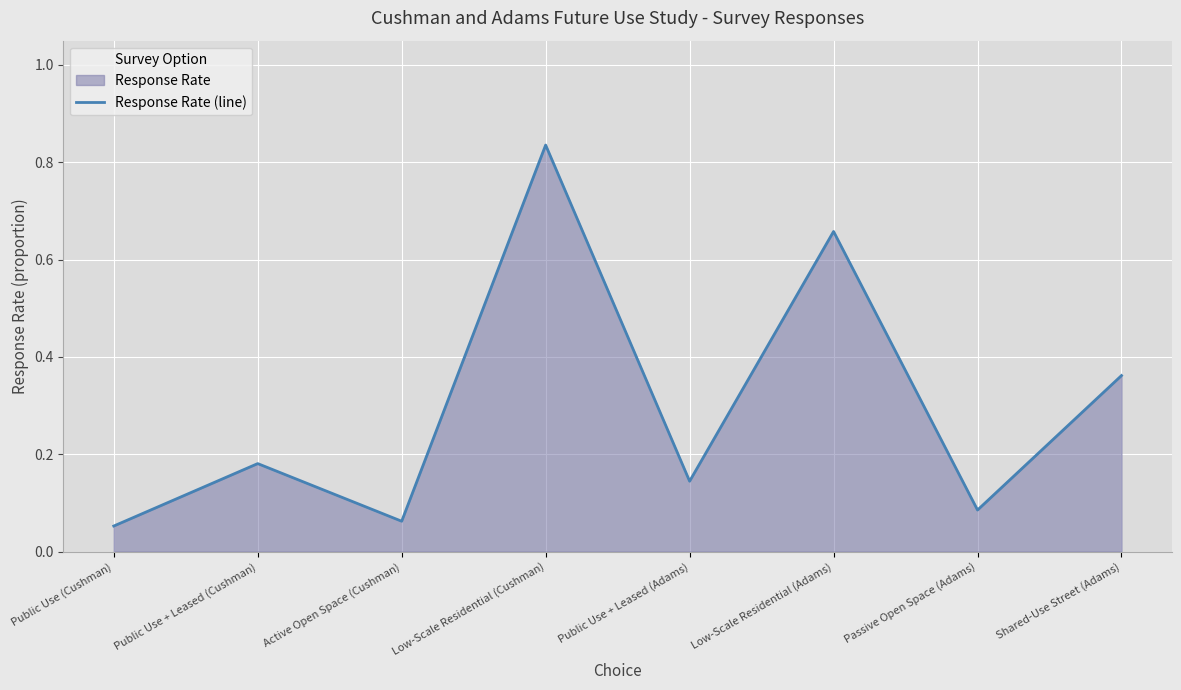

List the labels in order of value, largest first.

Low-Scale Residential (Cushman), Low-Scale Residential (Adams), Shared-Use Street (Adams), Public Use + Leased (Cushman), Public Use + Leased (Adams), Passive Open Space (Adams), Active Open Space (Cushman), Public Use (Cushman)